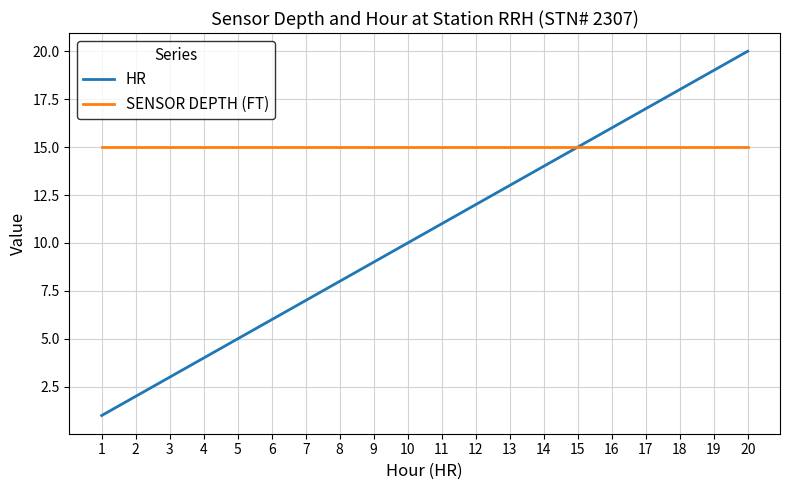

Is it true that SENSOR DEPTH (FT) equals 5 at 9?

False